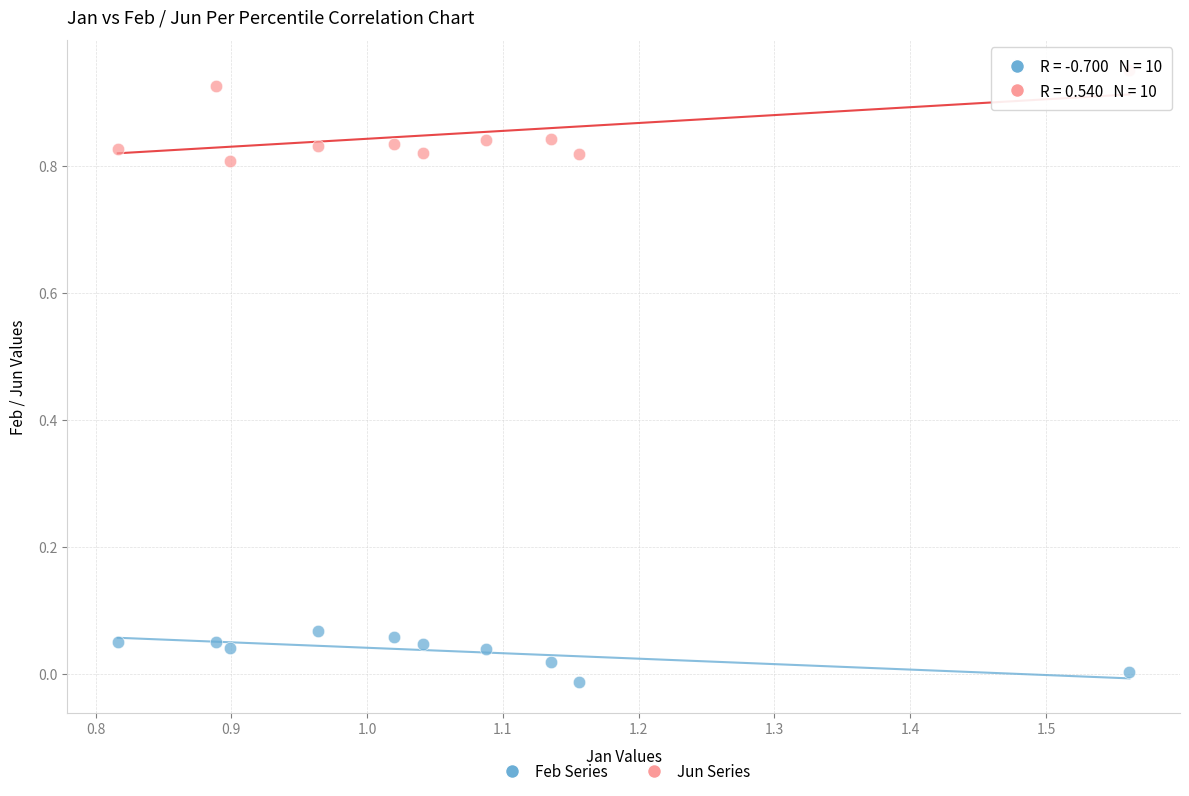

What are all the series names shown in the legend?

Feb Series, Jun Series